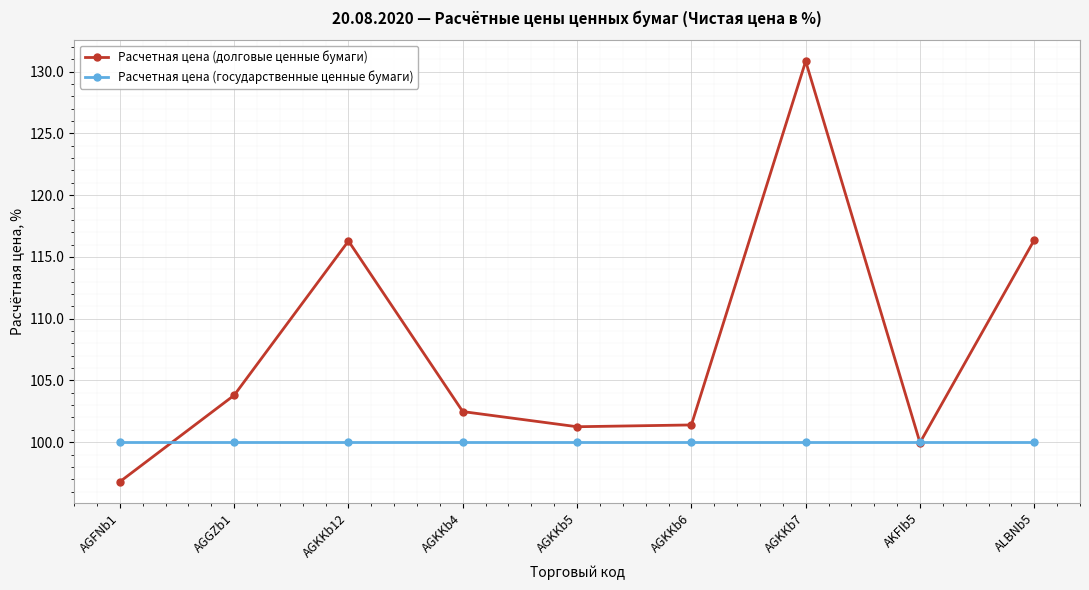

What is the label of the 5th point from the left?

AGKKb5